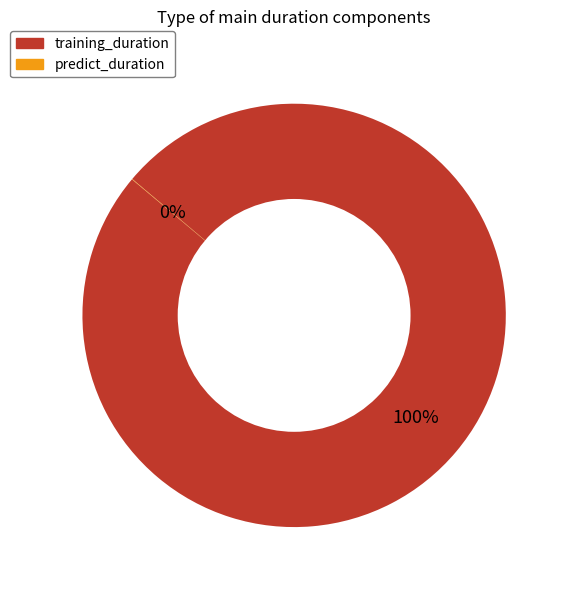

Which slice is the largest?

training_duration